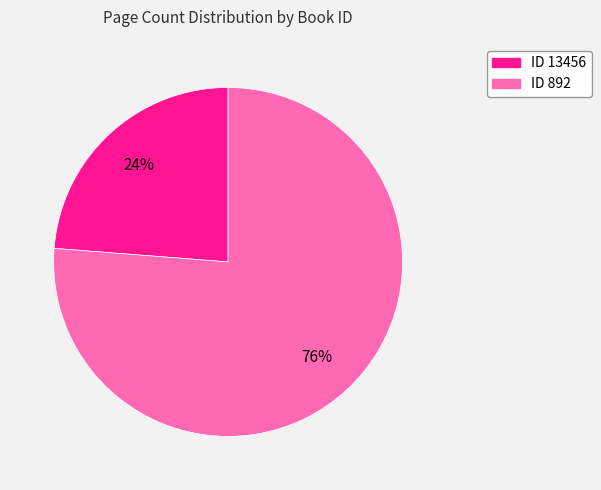

Does any single category account for the majority?

Yes